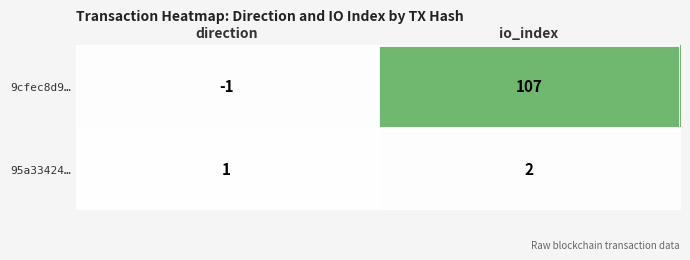

What is the maximum value for 9cfec8d9…?

107